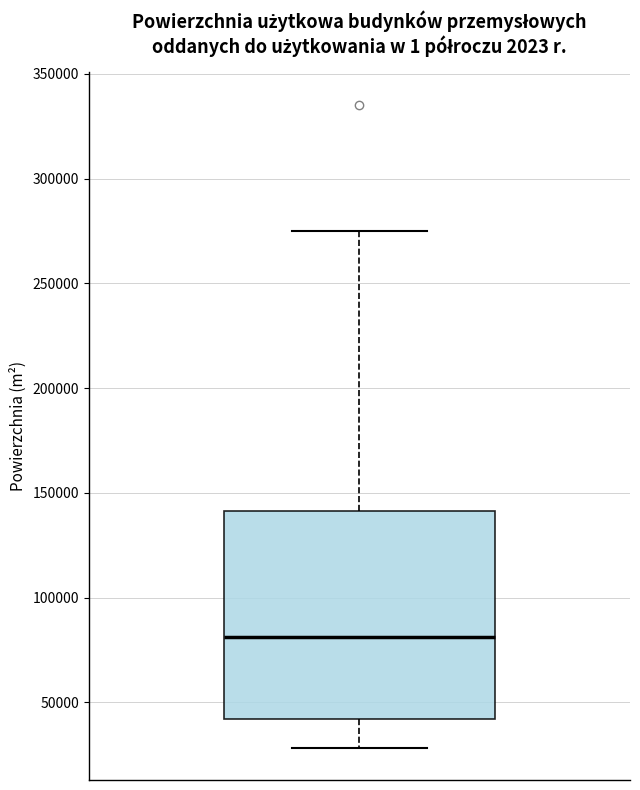

Read this box plot against the y-axis: the position of the median line, the range covered by the box, and the ends of both whiskers. The values are not printed on the chart, so give them approximately, as read against the axis.

median 80000, box 40000 to 140000, whiskers 30000 to 275000